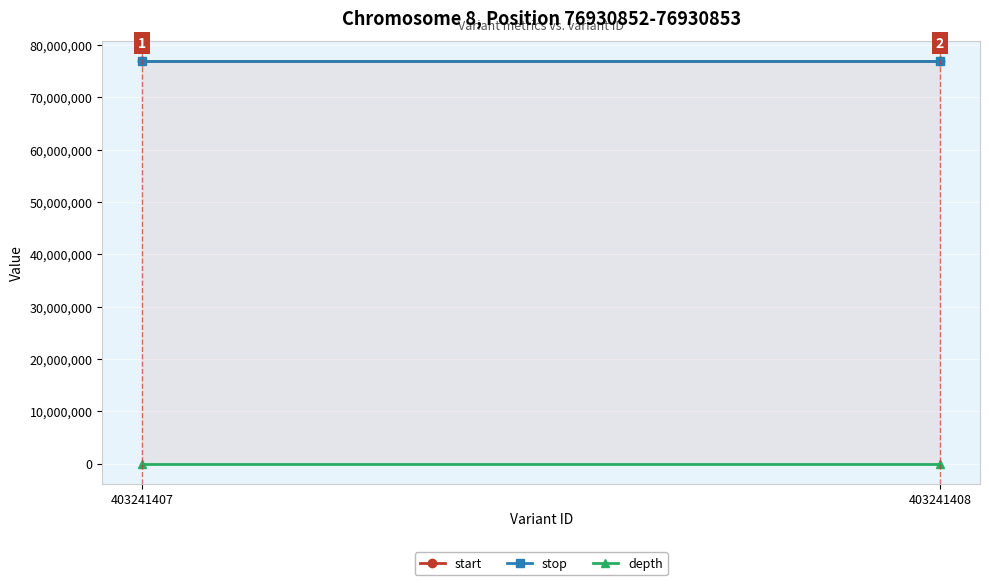

Is the value of depth at 403241408 greater than the value of stop at 403241407?

No